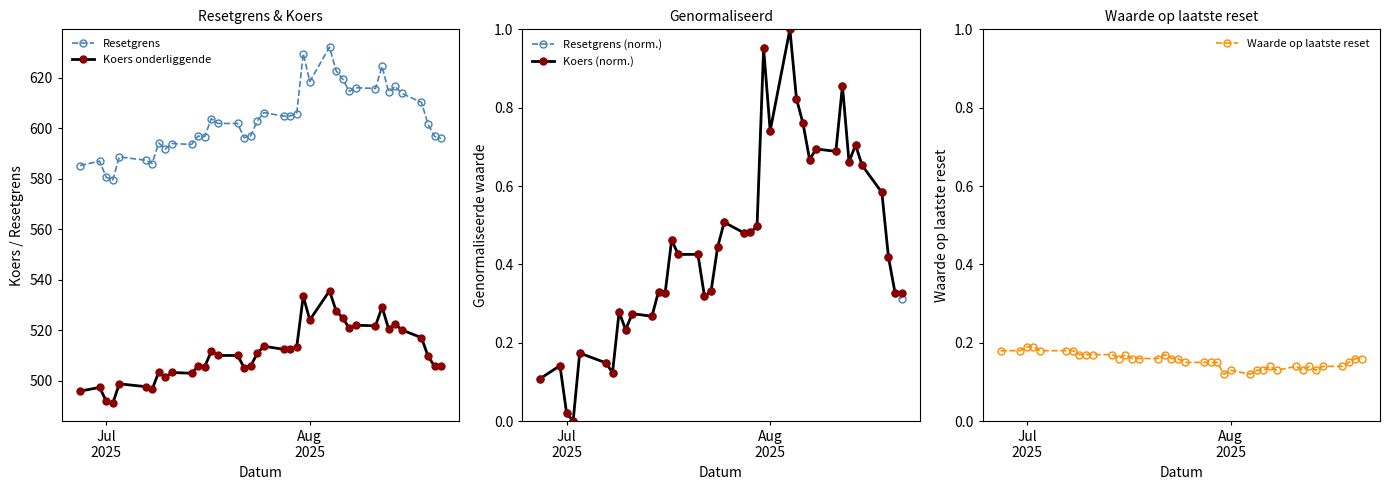

True or false: Koers onderliggende and Resetgrens cross at least once.

False